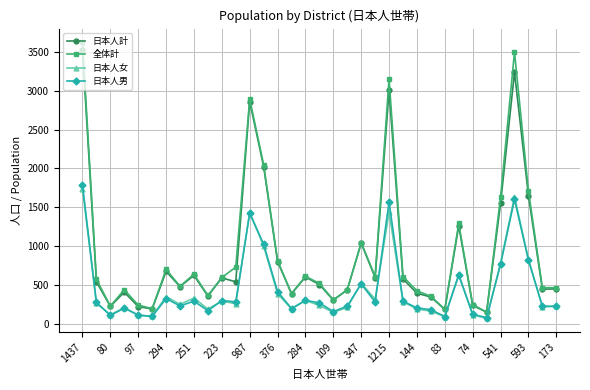

True or false: 日本人女 and 日本人計 cross at least once.

False